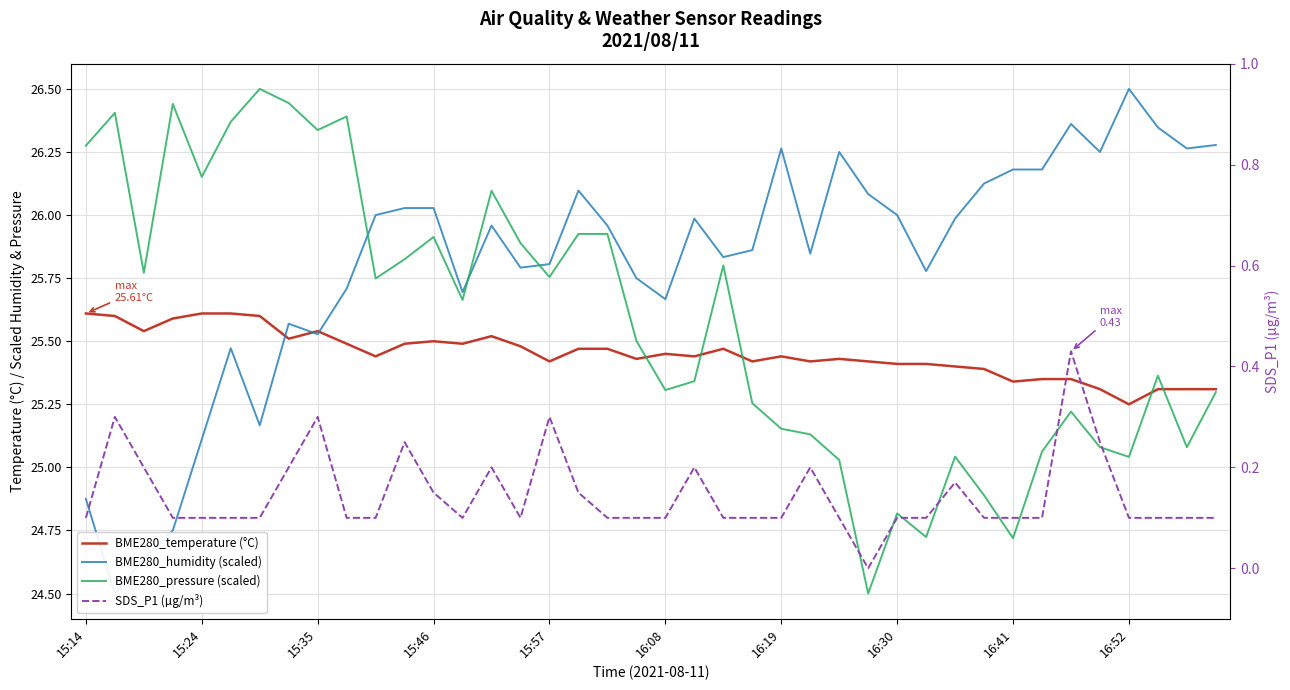

Which category has the highest value across all series?

16:52